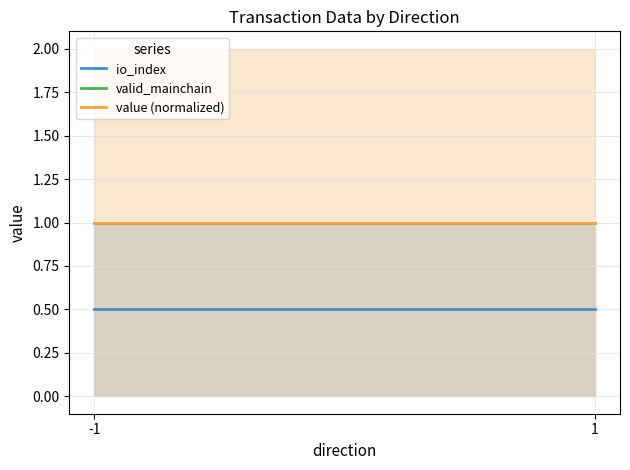

Reading left to right, extract all data points from this chart.

io_index: -1=0.5	1=0.5
valid_mainchain: -1=1.0	1=1.0
value (normalized): -1=1.0	1=1.0